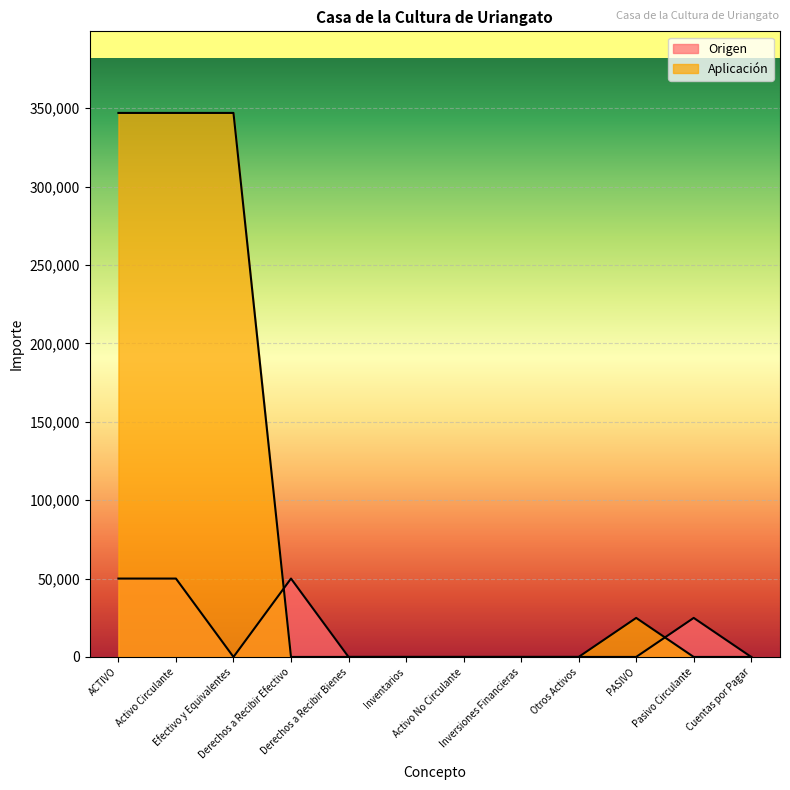

What are all the series names shown in the legend?

Origen, Aplicación